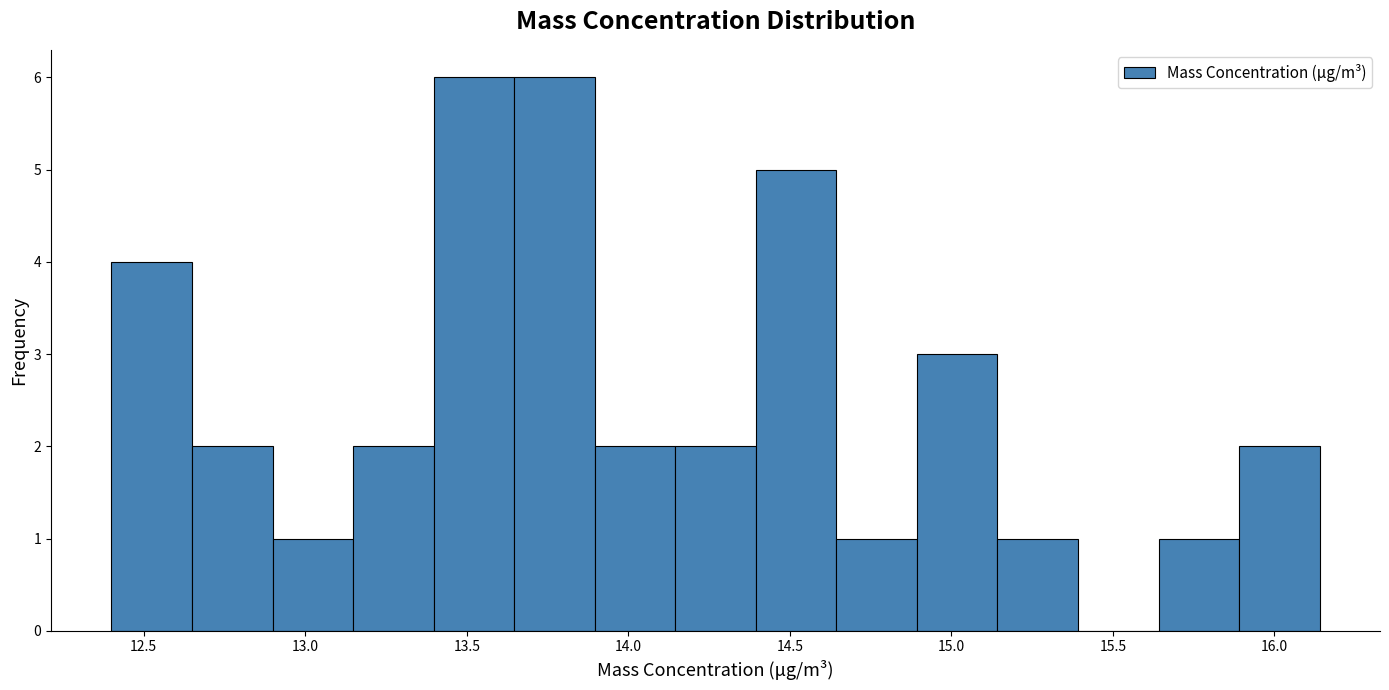

Reading left to right, transcribe this chart: for each bar, give the range it covers on the x-axis and its height. Neither the bar edges nor the heights are printed on the chart, so give them approximately, as read against the axes.

12.40 to 12.65: 4
12.65 to 12.90: 2
12.90 to 13.15: 1
13.15 to 13.40: 2
13.40 to 13.65: 6
13.65 to 13.90: 6
13.90 to 14.15: 2
14.15 to 14.40: 2
14.40 to 14.65: 5
14.65 to 14.90: 1
14.90 to 15.15: 3
15.15 to 15.40: 1
15.40 to 15.65: 0
15.65 to 15.90: 1
15.90 to 16.15: 2